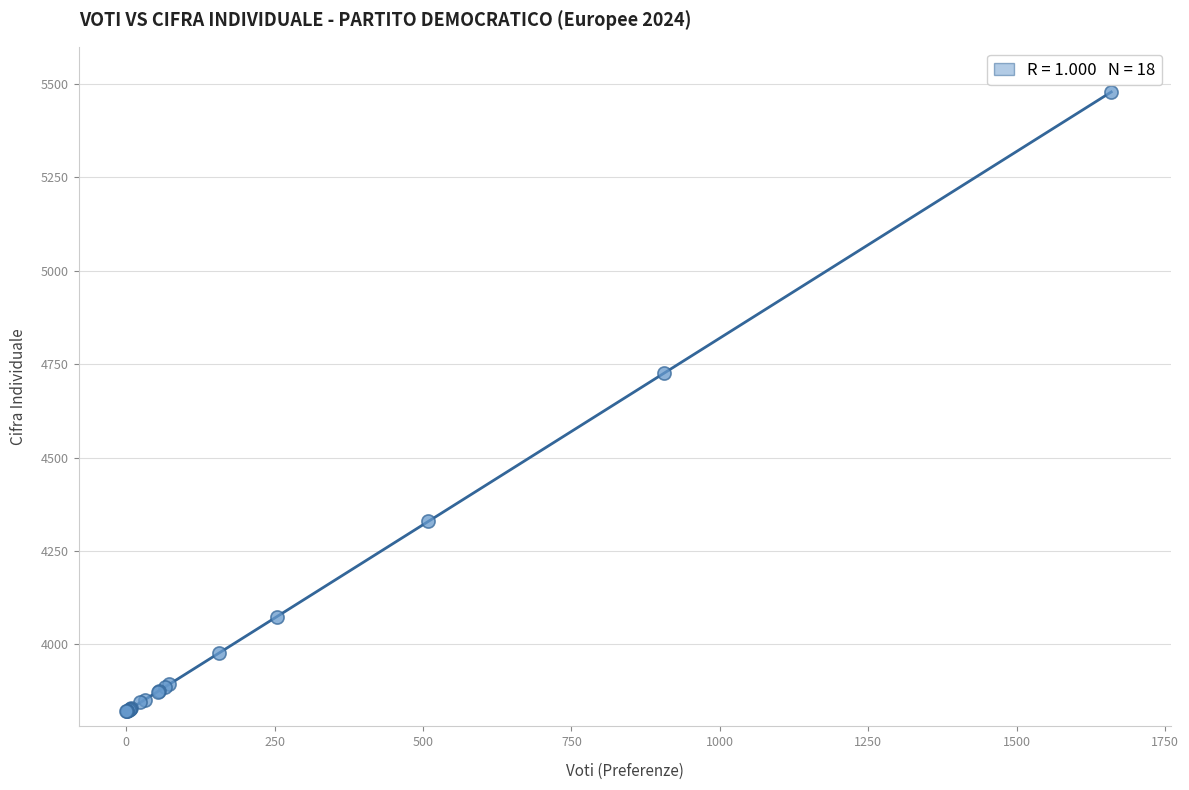

What Y value in the scatter plot is closest to 4649?

4726